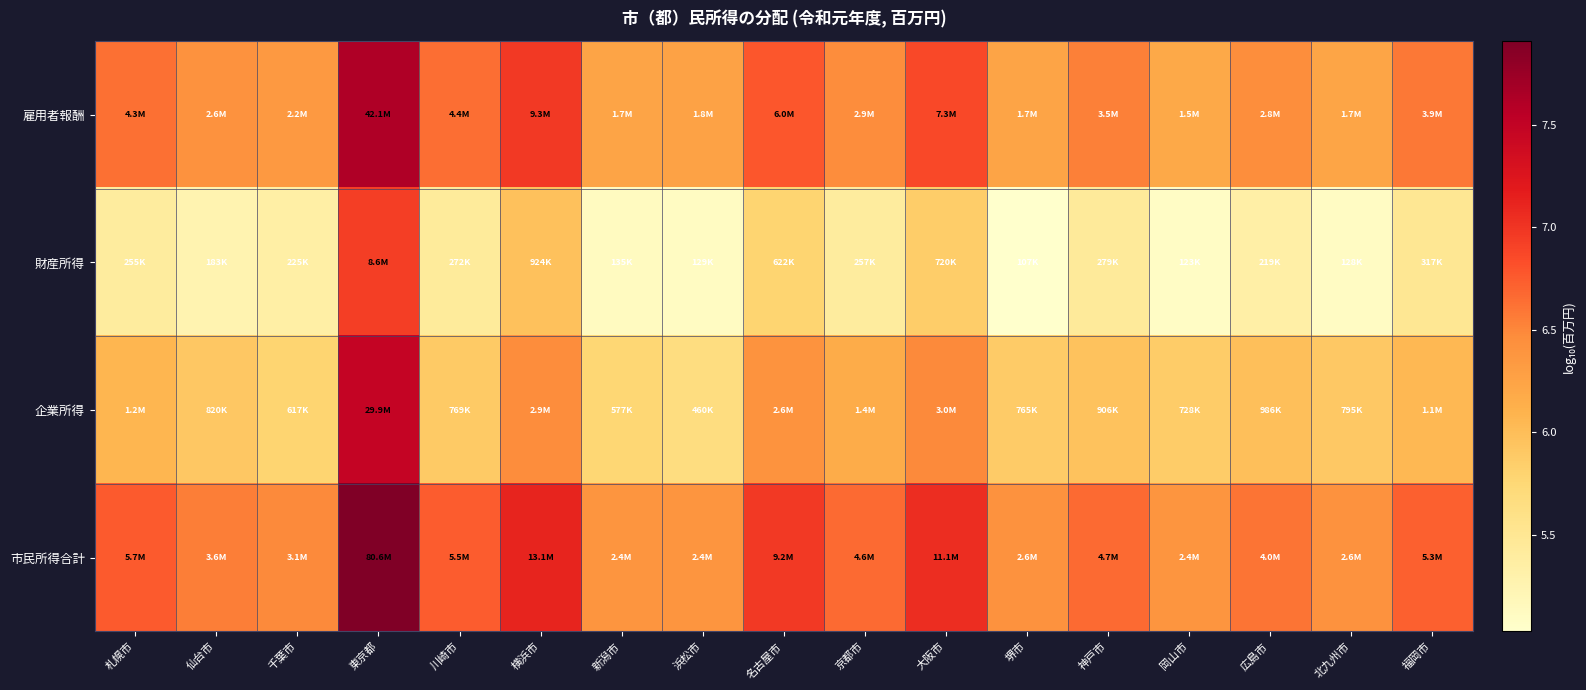

Reading left to right, transcribe all the data shown in this chart.

雇用者報酬: 札幌市=6.6	仙台市=6.4	千葉市=6.3	東京都=7.6	川崎市=6.6	横浜市=7.0	新潟市=6.2	浜松市=6.3	名古屋市=6.8	京都市=6.5	大阪市=6.9	堺市=6.2	神戸市=6.5	岡山市=6.2	広島市=6.5	北九州市=6.2	福岡市=6.6
財産所得: 札幌市=5.4	仙台市=5.3	千葉市=5.4	東京都=6.9	川崎市=5.4	横浜市=6.0	新潟市=5.1	浜松市=5.1	名古屋市=5.8	京都市=5.4	大阪市=5.9	堺市=5.0	神戸市=5.4	岡山市=5.1	広島市=5.3	北九州市=5.1	福岡市=5.5
企業所得: 札幌市=6.1	仙台市=5.9	千葉市=5.8	東京都=7.5	川崎市=5.9	横浜市=6.5	新潟市=5.8	浜松市=5.7	名古屋市=6.4	京都市=6.2	大阪市=6.5	堺市=5.9	神戸市=6.0	岡山市=5.9	広島市=6.0	北九州市=5.9	福岡市=6.0
市民所得合計: 札幌市=6.8	仙台市=6.6	千葉市=6.5	東京都=7.9	川崎市=6.7	横浜市=7.1	新潟市=6.4	浜松市=6.4	名古屋市=7.0	京都市=6.7	大阪市=7.0	堺市=6.4	神戸市=6.7	岡山市=6.4	広島市=6.6	北九州市=6.4	福岡市=6.7